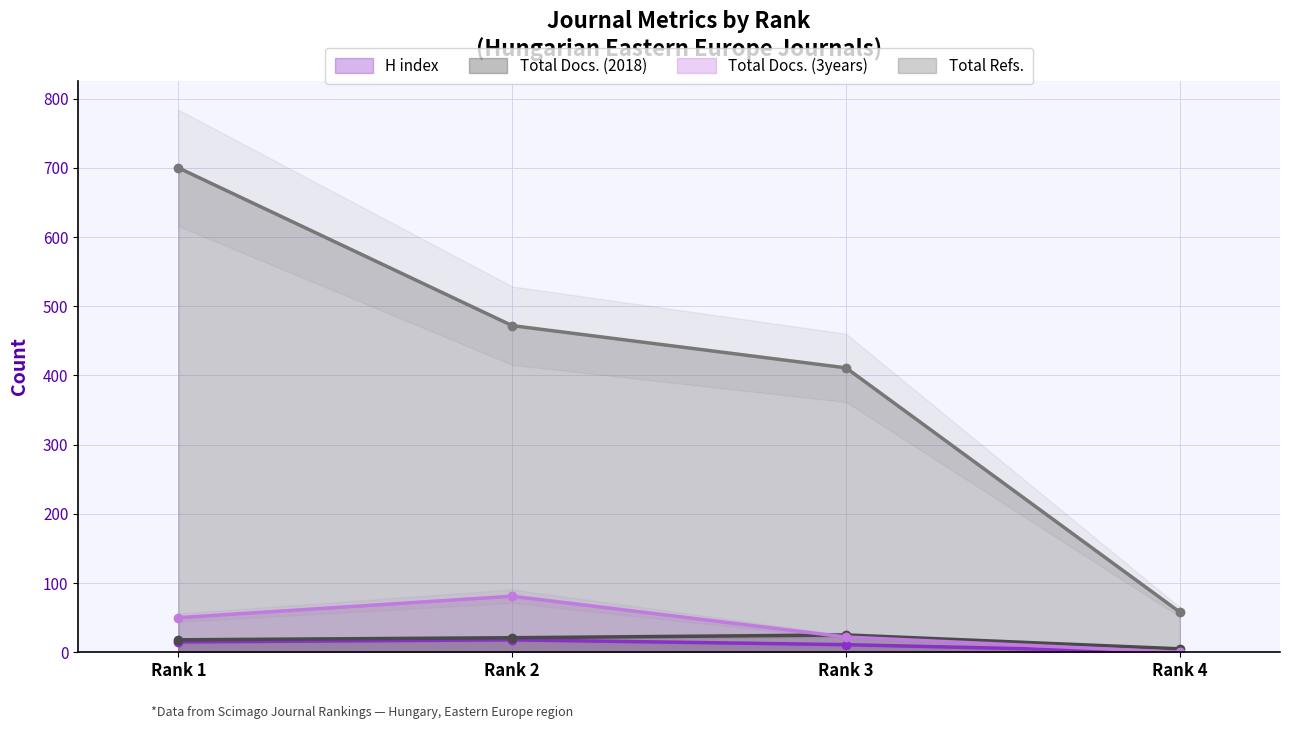

What is the spread (max minus min) of values at Rank 2?

454